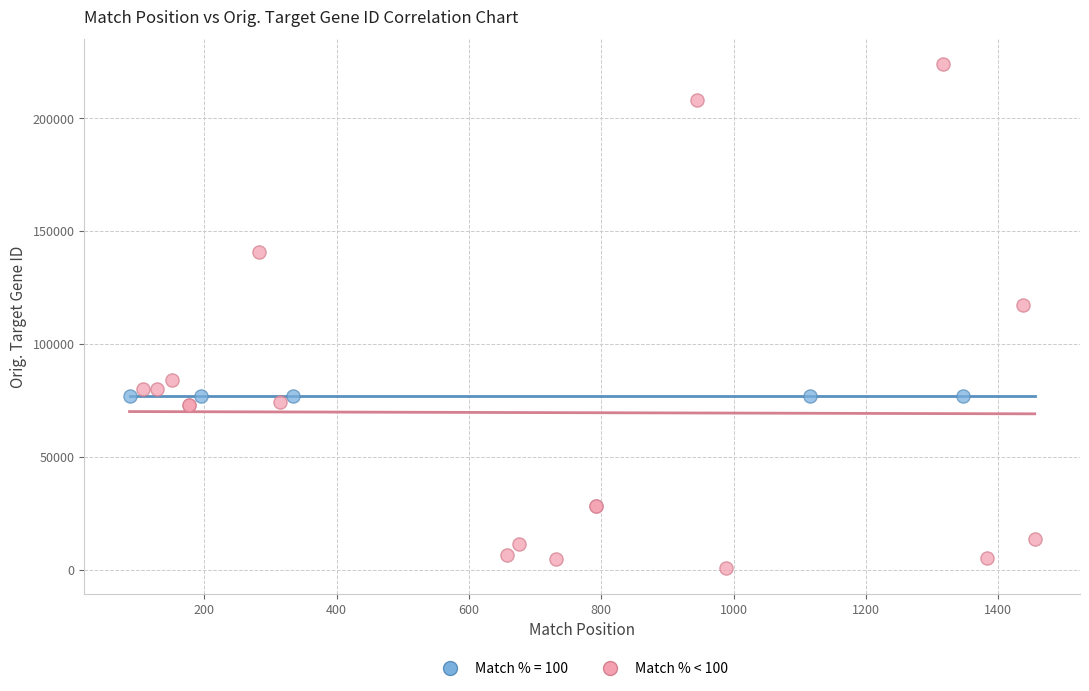

Which series reaches the maximum Y coordinate?

Match % < 100